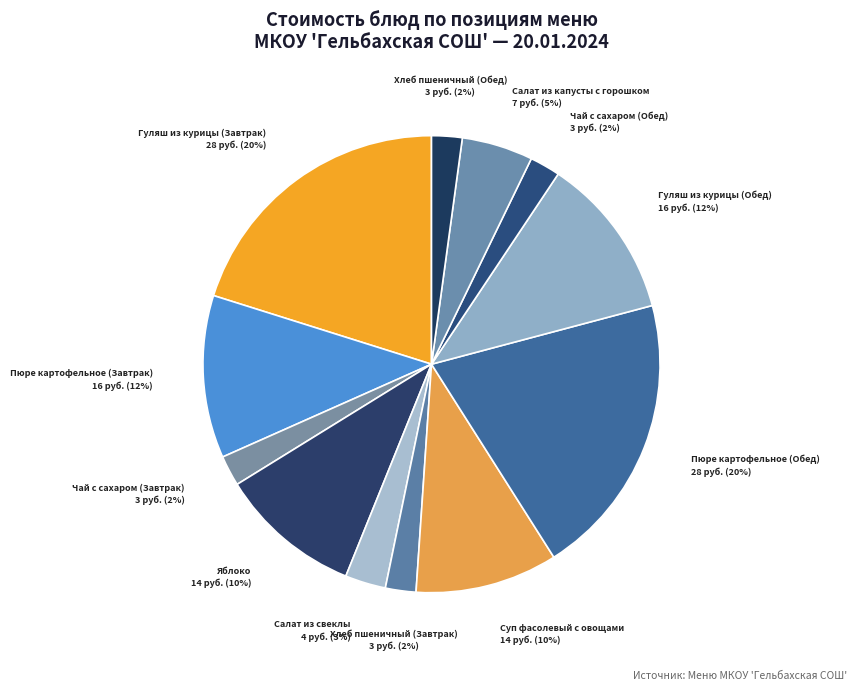

How many segments does this pie chart have?

12